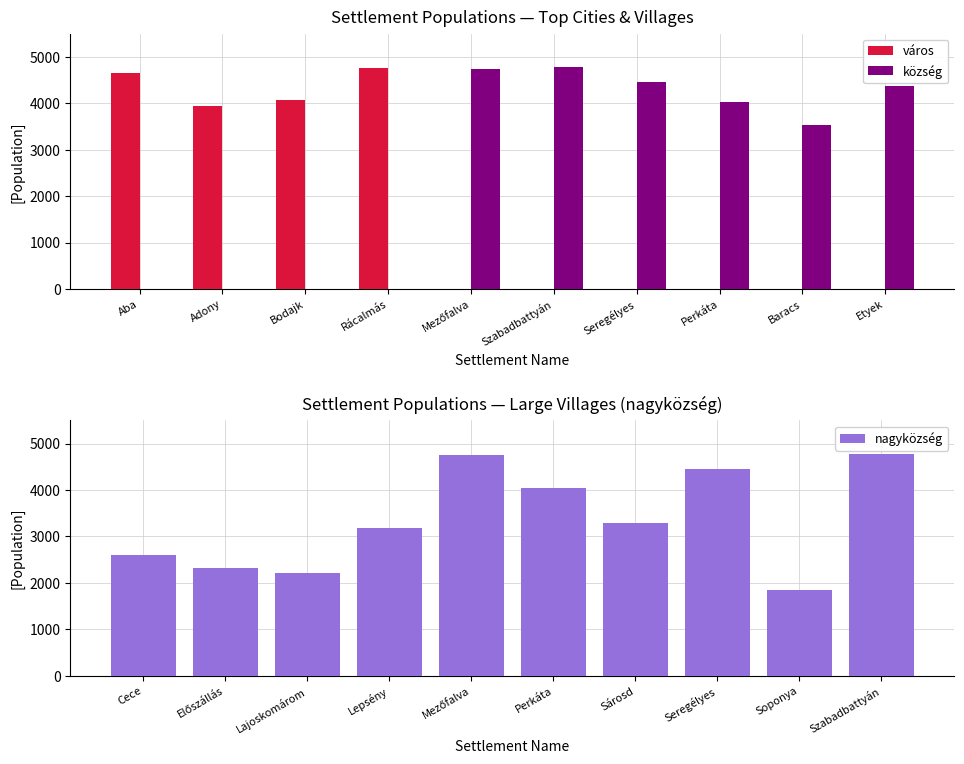

The value of nagyközség at Sárosd is 3294. True or false?

True